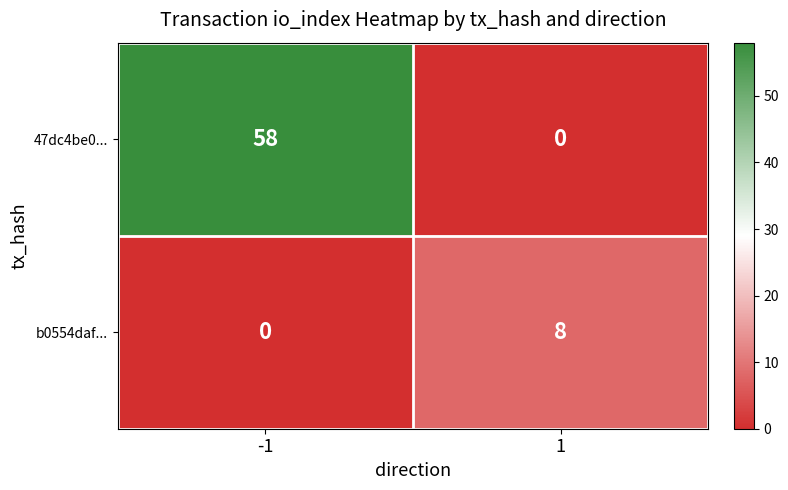

How many categories are shown in the chart?

2